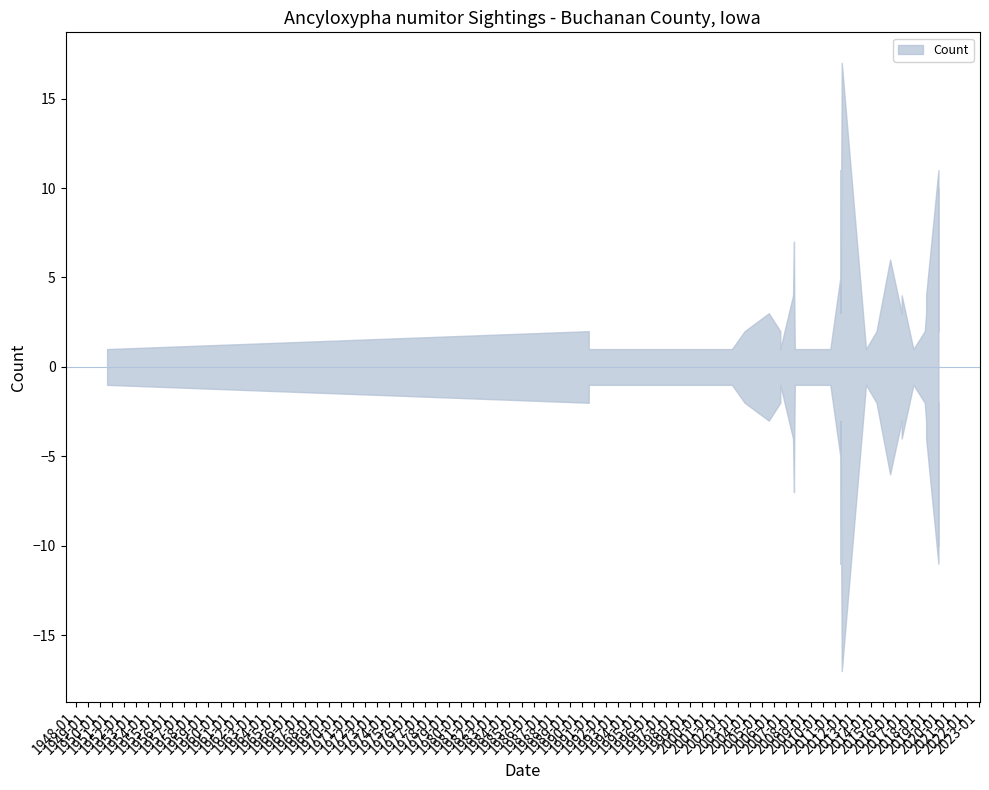

What is the label of the 34th point from the left?

2011-08-05